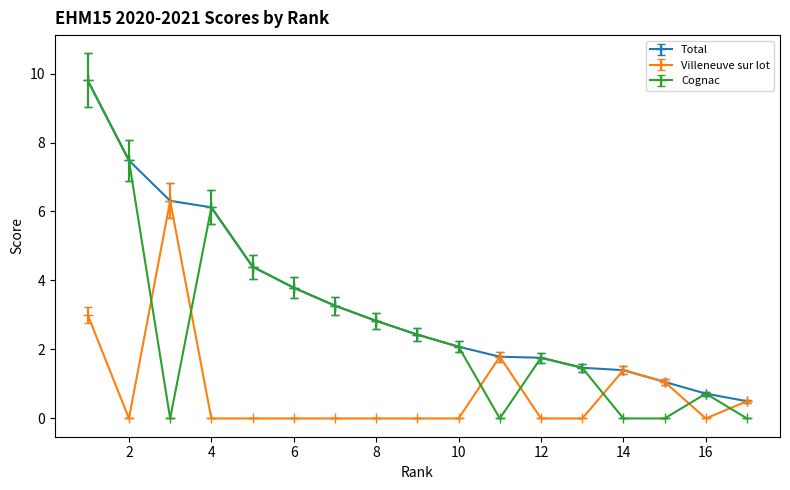

Which series has the widest spread of values?

Cognac